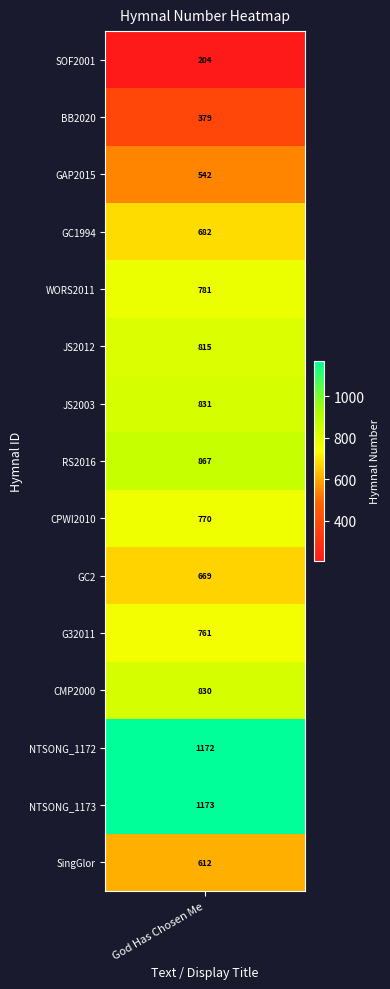

Which has a higher value, GC1994 or GAP2015?

GC1994